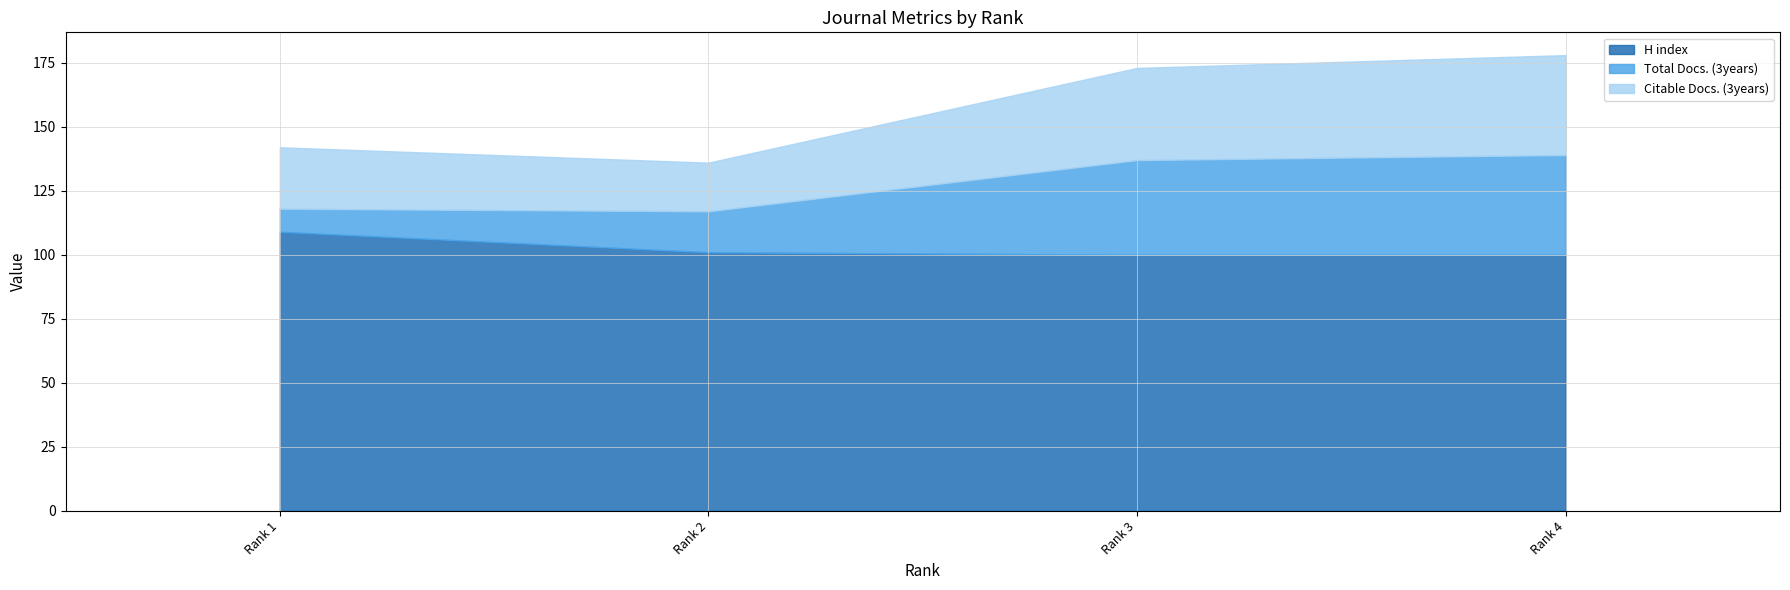

What is the value of the Citable Docs. (3years) point at the 3rd from the left?

36